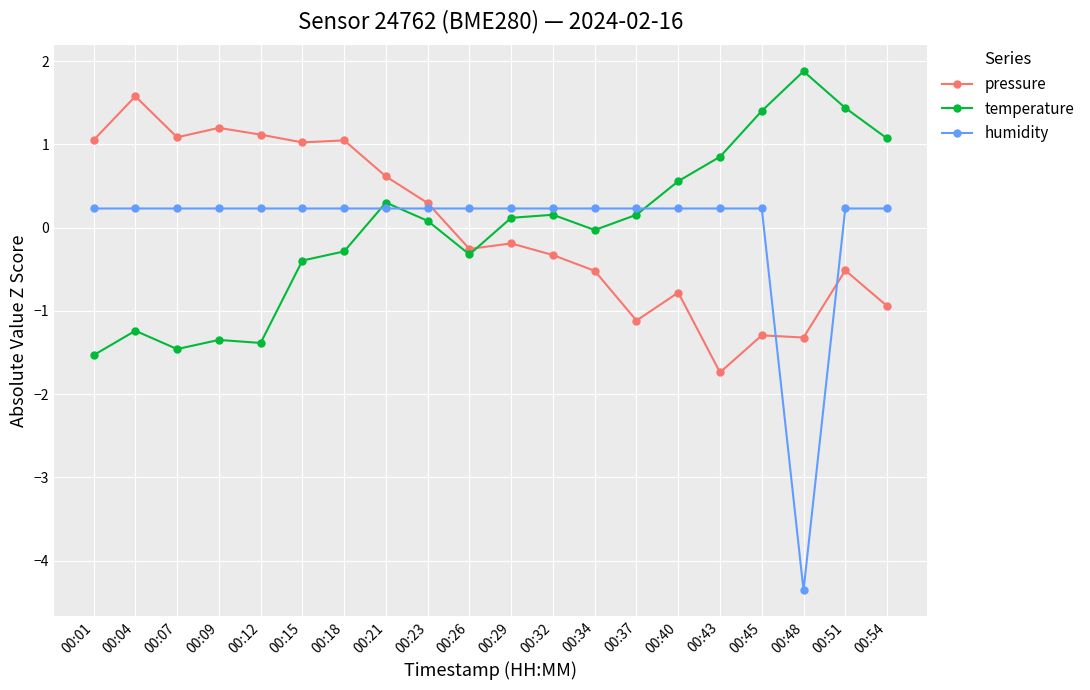

Is the value of pressure at 00:54 greater than the value of humidity at 00:21?

No